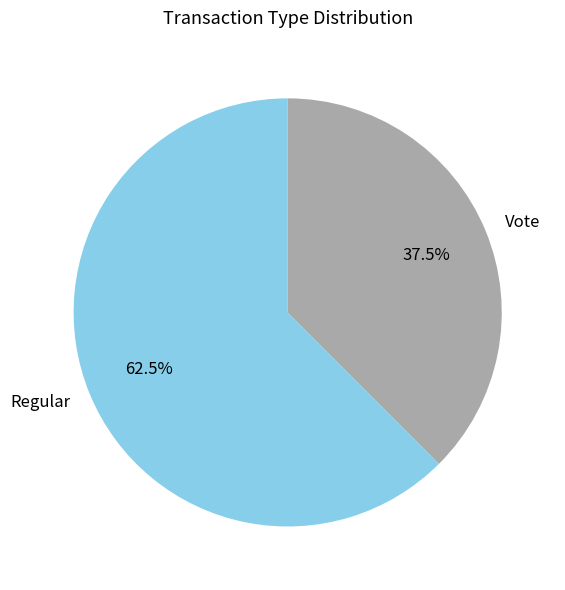

Rank the categories by value from lowest to highest.

Vote, Regular